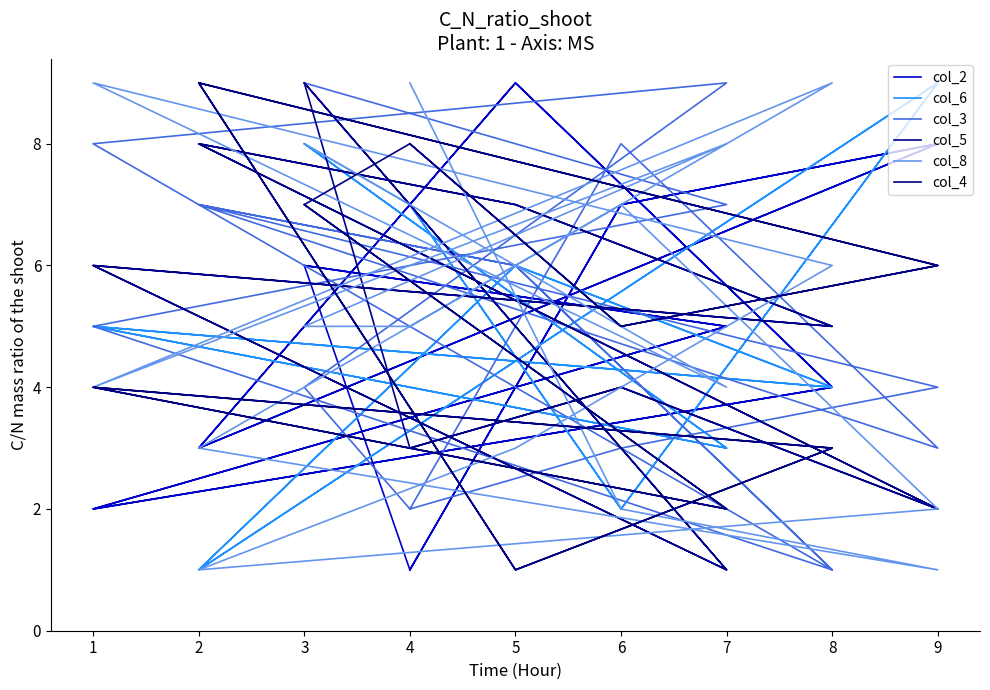

What is the difference between the maximum and minimum values in the col_8 series?

8